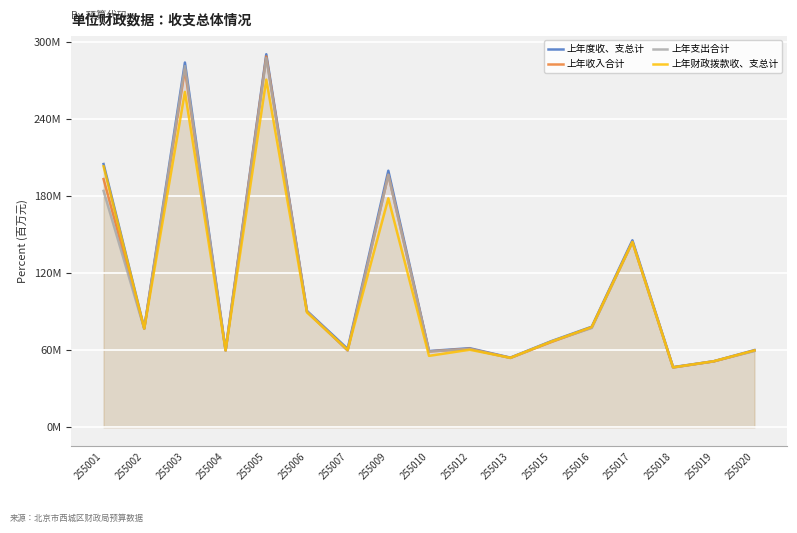

Count the number of categories in the chart.

17